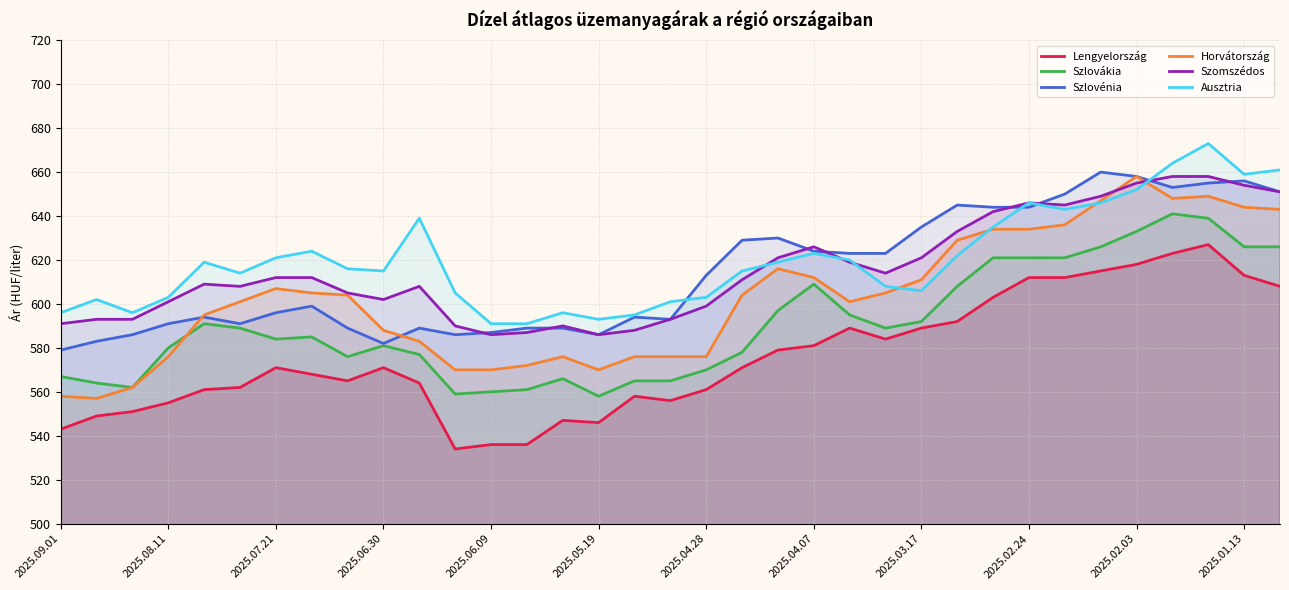

At which category does the chart reach its peak across all series?

32